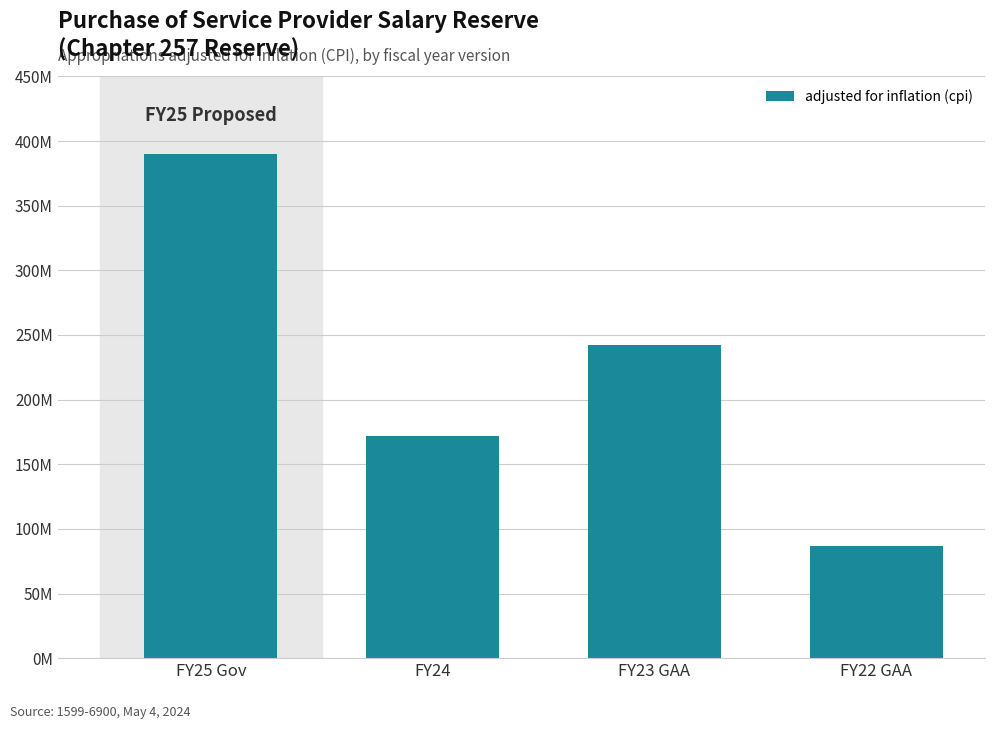

What is the label of the 2nd bar from the left?

FY24